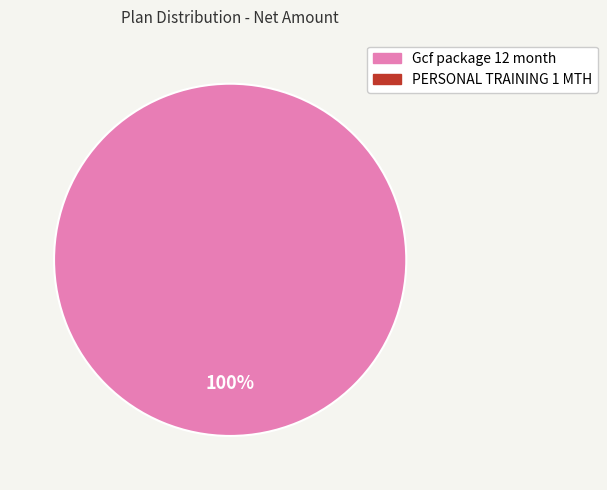

Does any single category account for the majority?

Yes